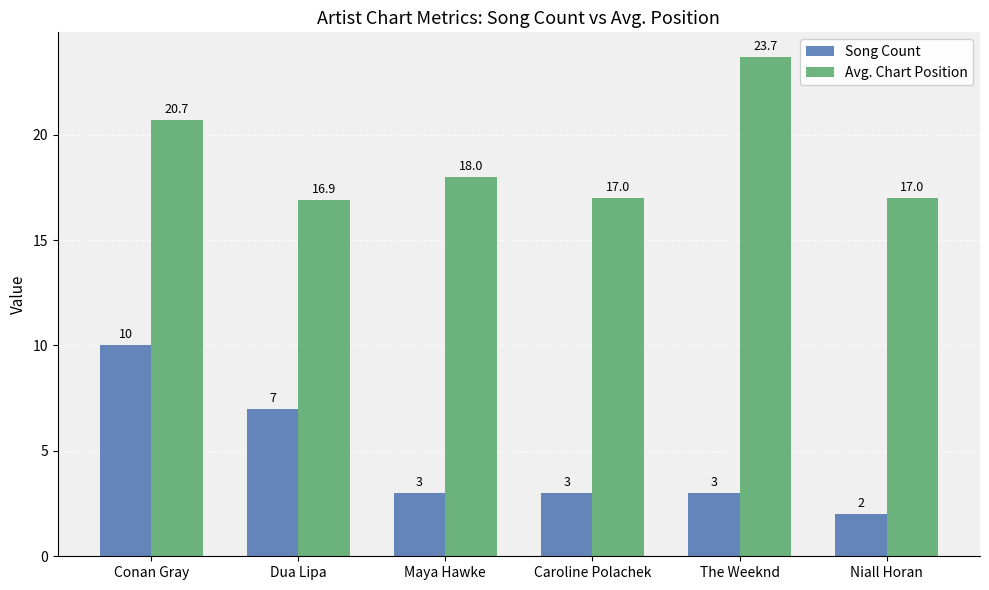

Reading right to left, list all the values displayed in this chart.

Song Count: 2.0	3.0	3.0	3.0	7.0	10.0
Avg. Chart Position: 17.0	23.7	17.0	18.0	16.9	20.7